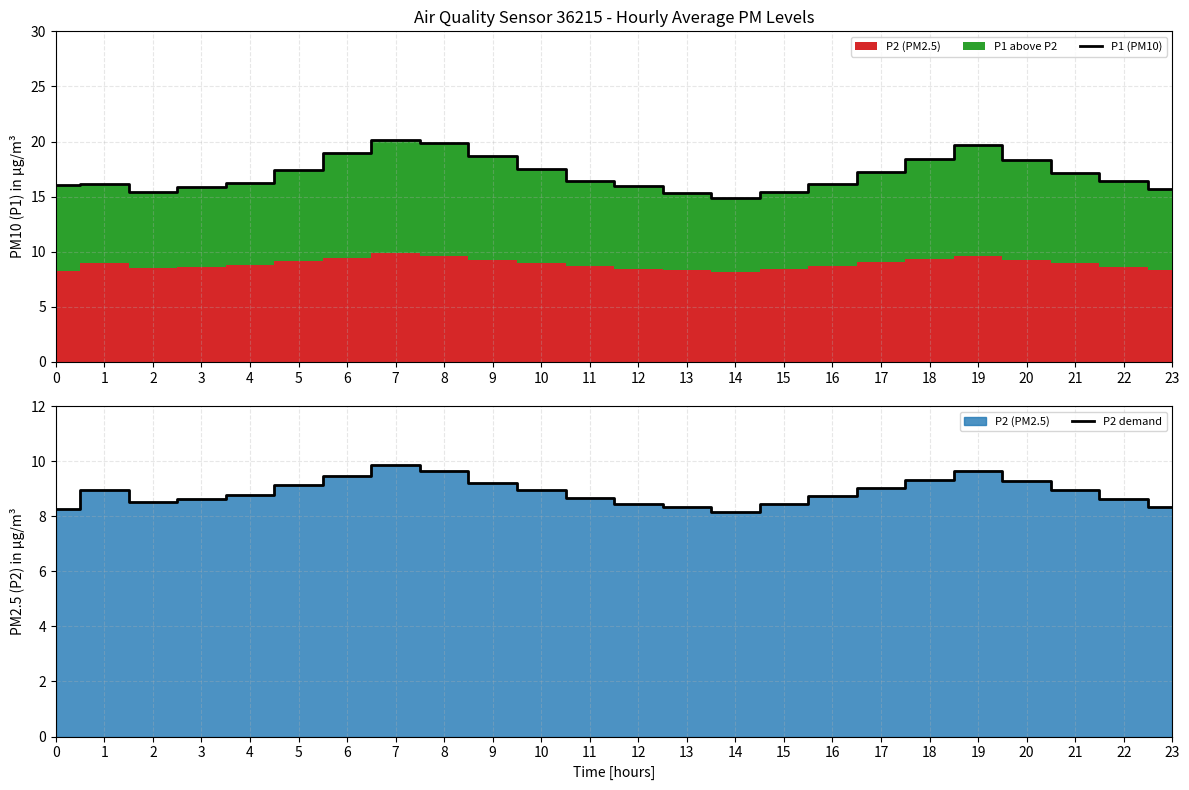

How many lines are shown in the chart?

2